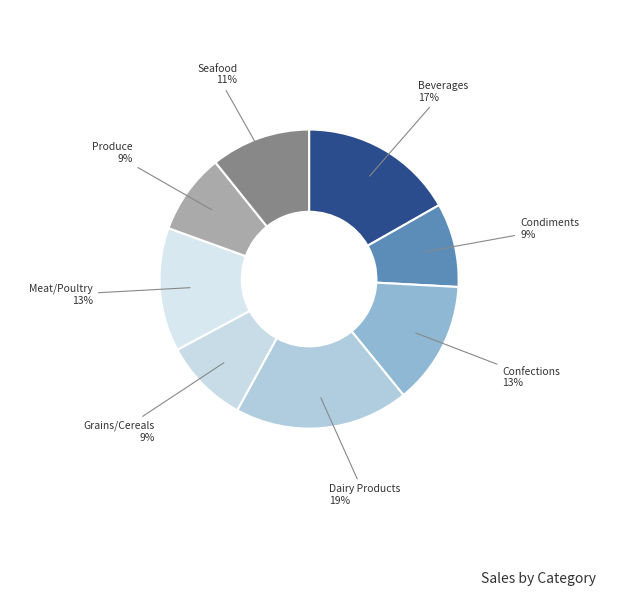

What percentage is the Condiments slice, to the nearest percent?

9%